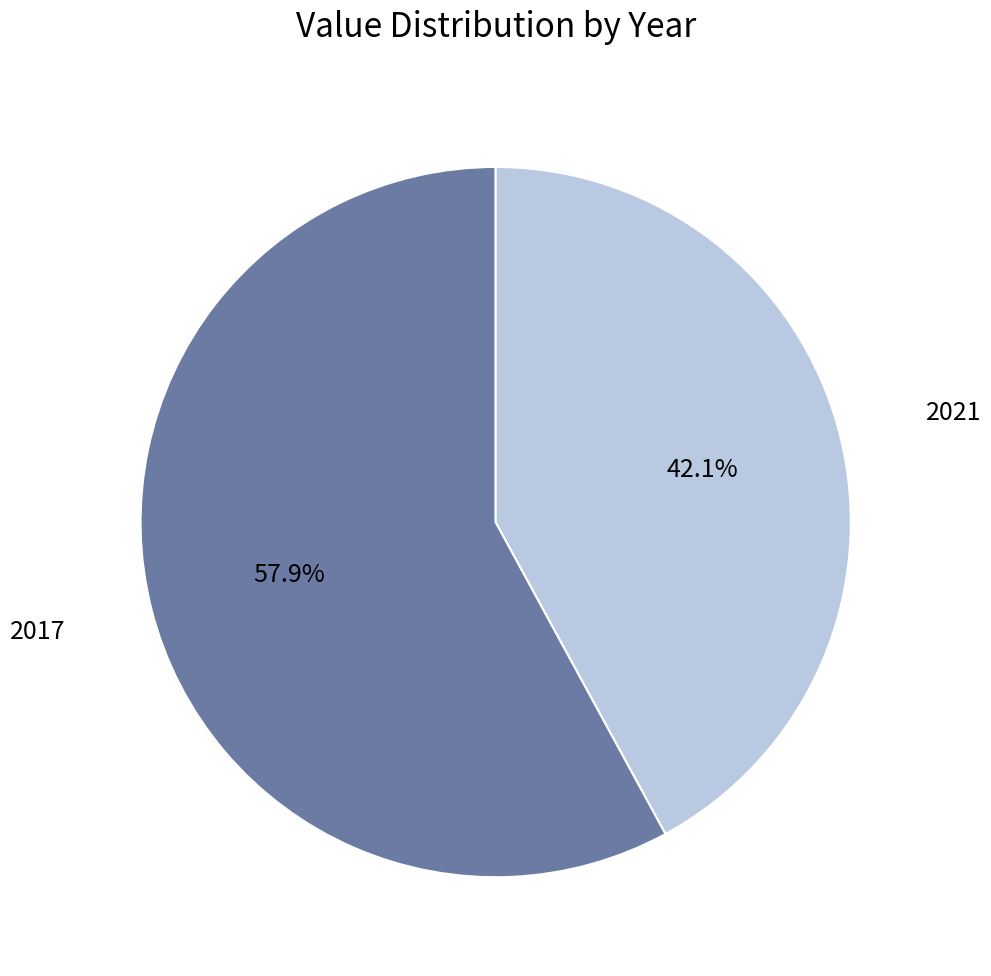

The 2017 slice represents 58% of the pie. True or false?

True